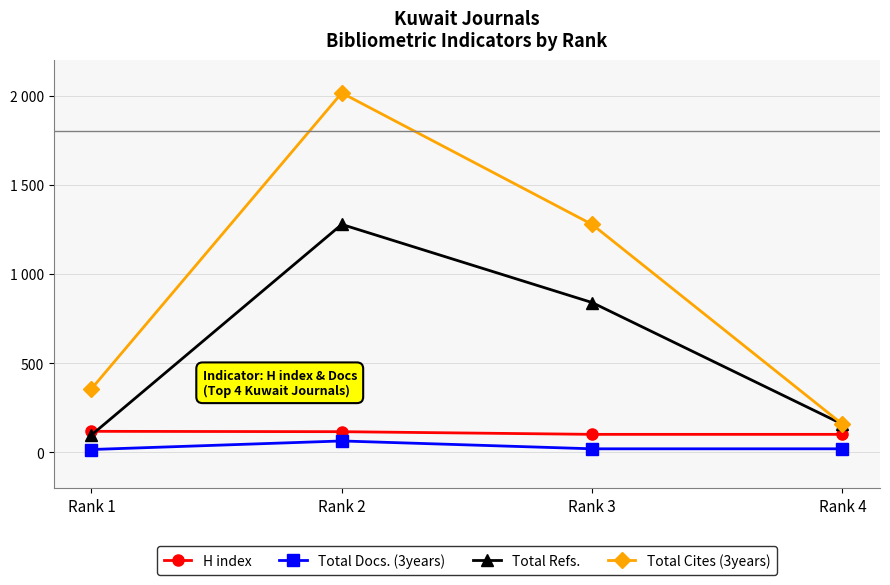

What is the total value across all series at Rank 2?

3473